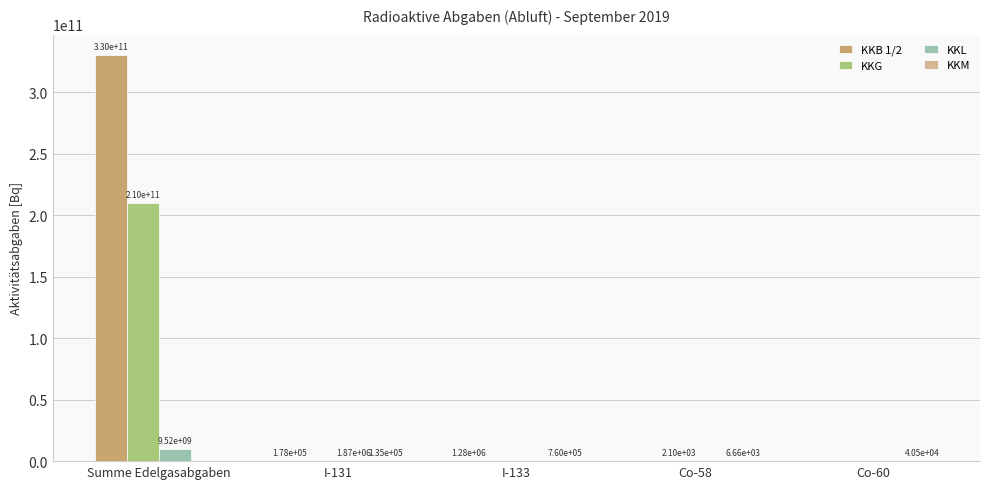

The KKB 1/2 series shows 1279600.0 at I-133. True or false?

True